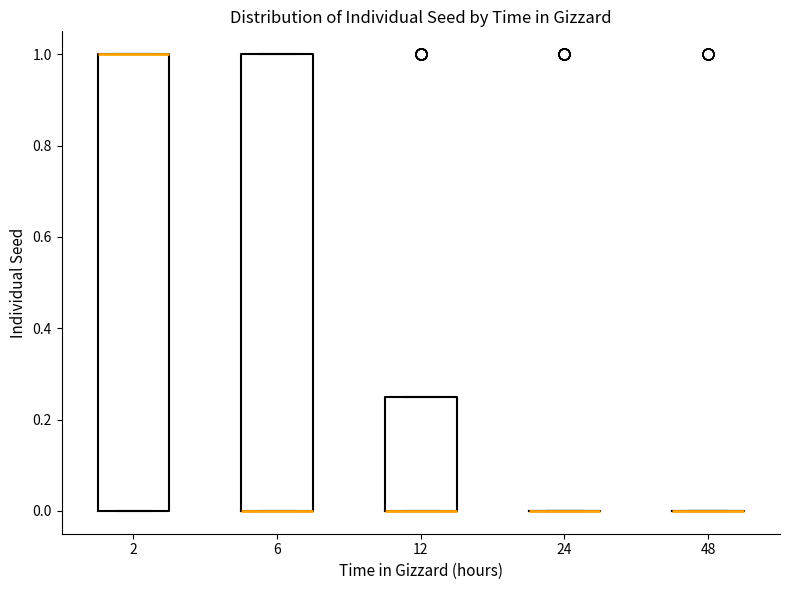

Reading left to right, transcribe this box plot: for each box, give where its median line is, the range the box spans, and where its two whiskers end, as read against the y-axis. The values are not printed on the chart, so give them approximately, as read against the axis.

2: median 1.00 (drawn on the box's upper edge), box 0.00 to 1.00, whiskers 0.00 to 1.00
6: median 0.00 (drawn on the box's lower edge), box 0.00 to 1.00, whiskers 0.00 to 1.00
12: median 0.00 (drawn on the box's lower edge), box 0.00 to 0.26, whiskers 0.00 to 0.26
24: box collapsed to a line at 0.00, whiskers 0.00 to 0.00
48: box collapsed to a line at 0.00, whiskers 0.00 to 0.00